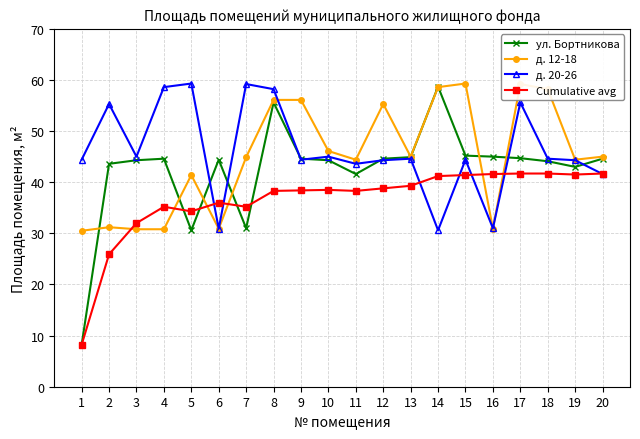

What is the difference between the д. 20-26 values at 7 and 3?

14.2